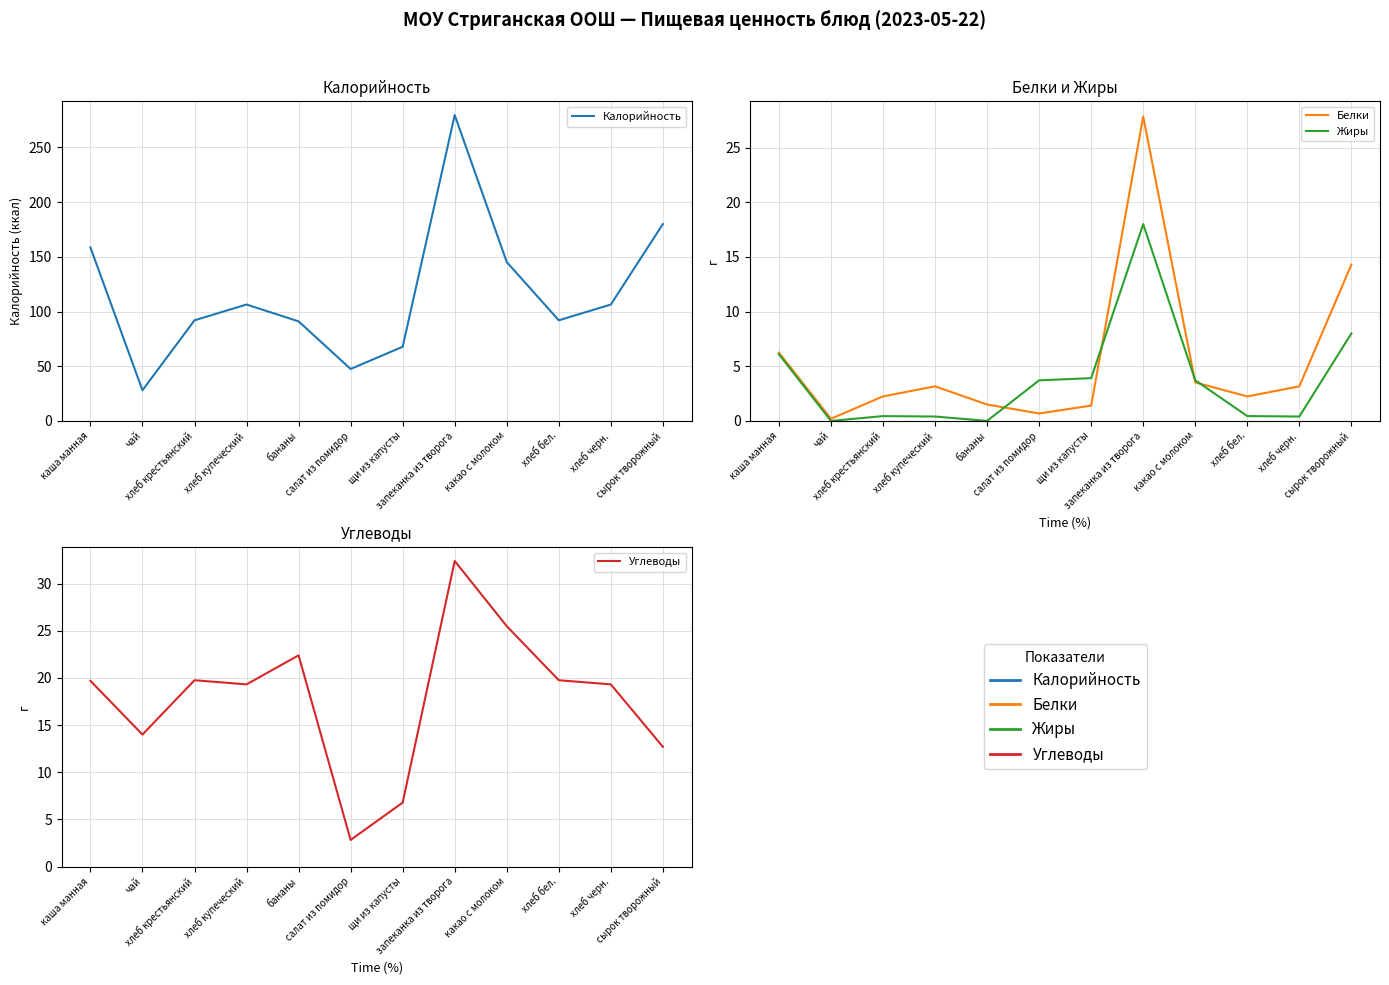

How many series are shown in this chart?

4